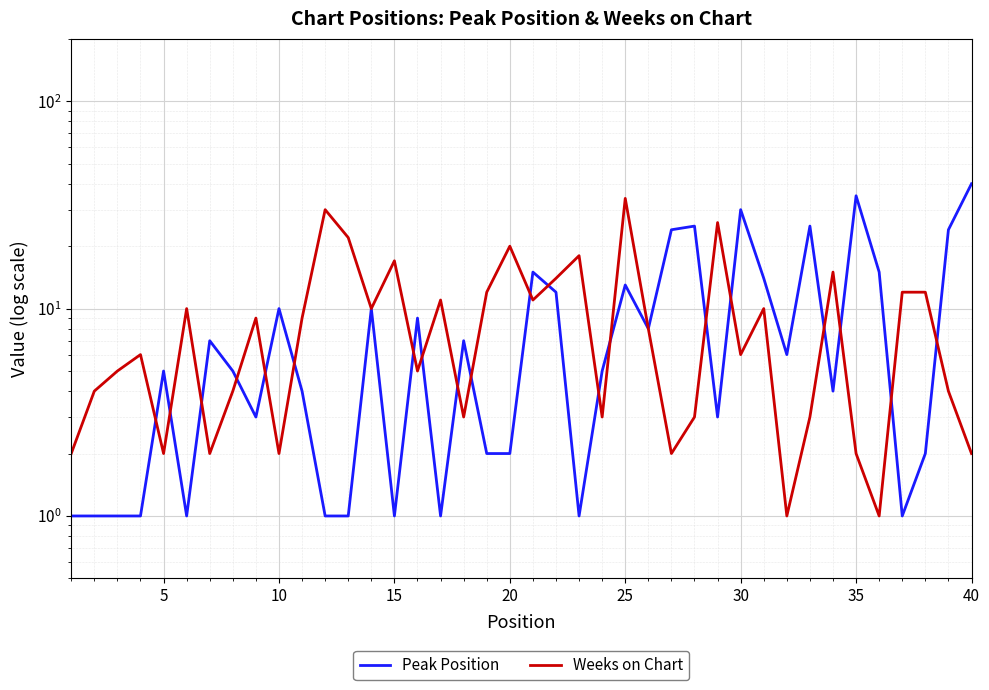

What is the maximum value shown in the chart?

40